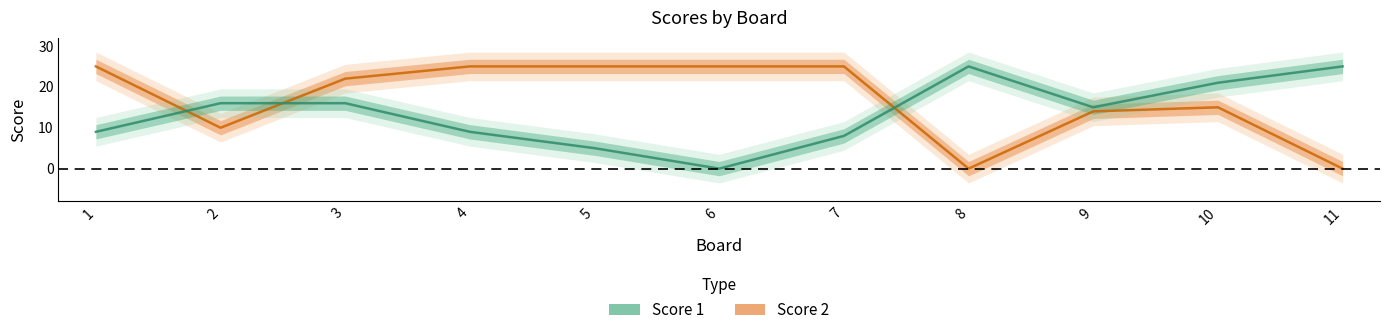

Count the number of categories in the chart.

11